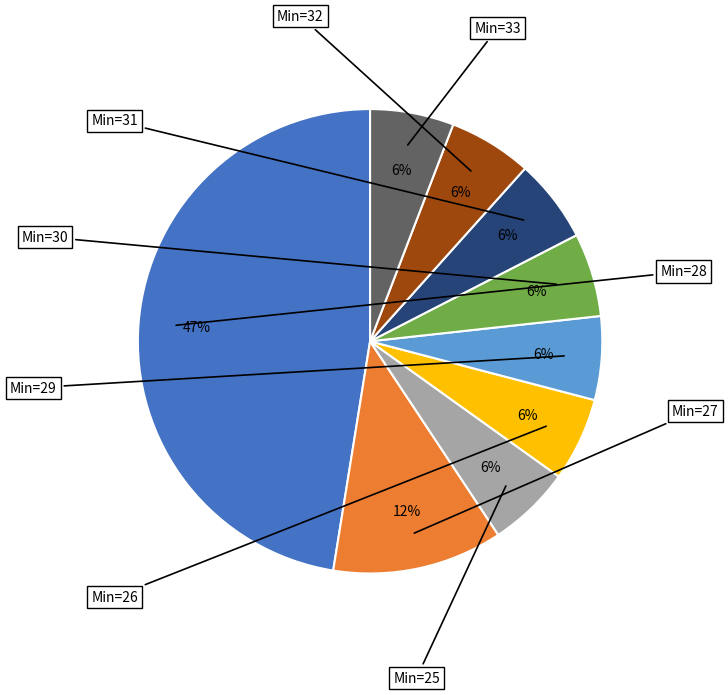

Does any single category account for the majority?

No